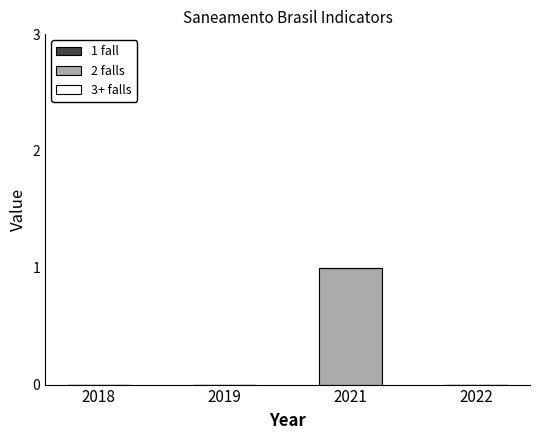

At which category does the chart reach its peak across all series?

2021